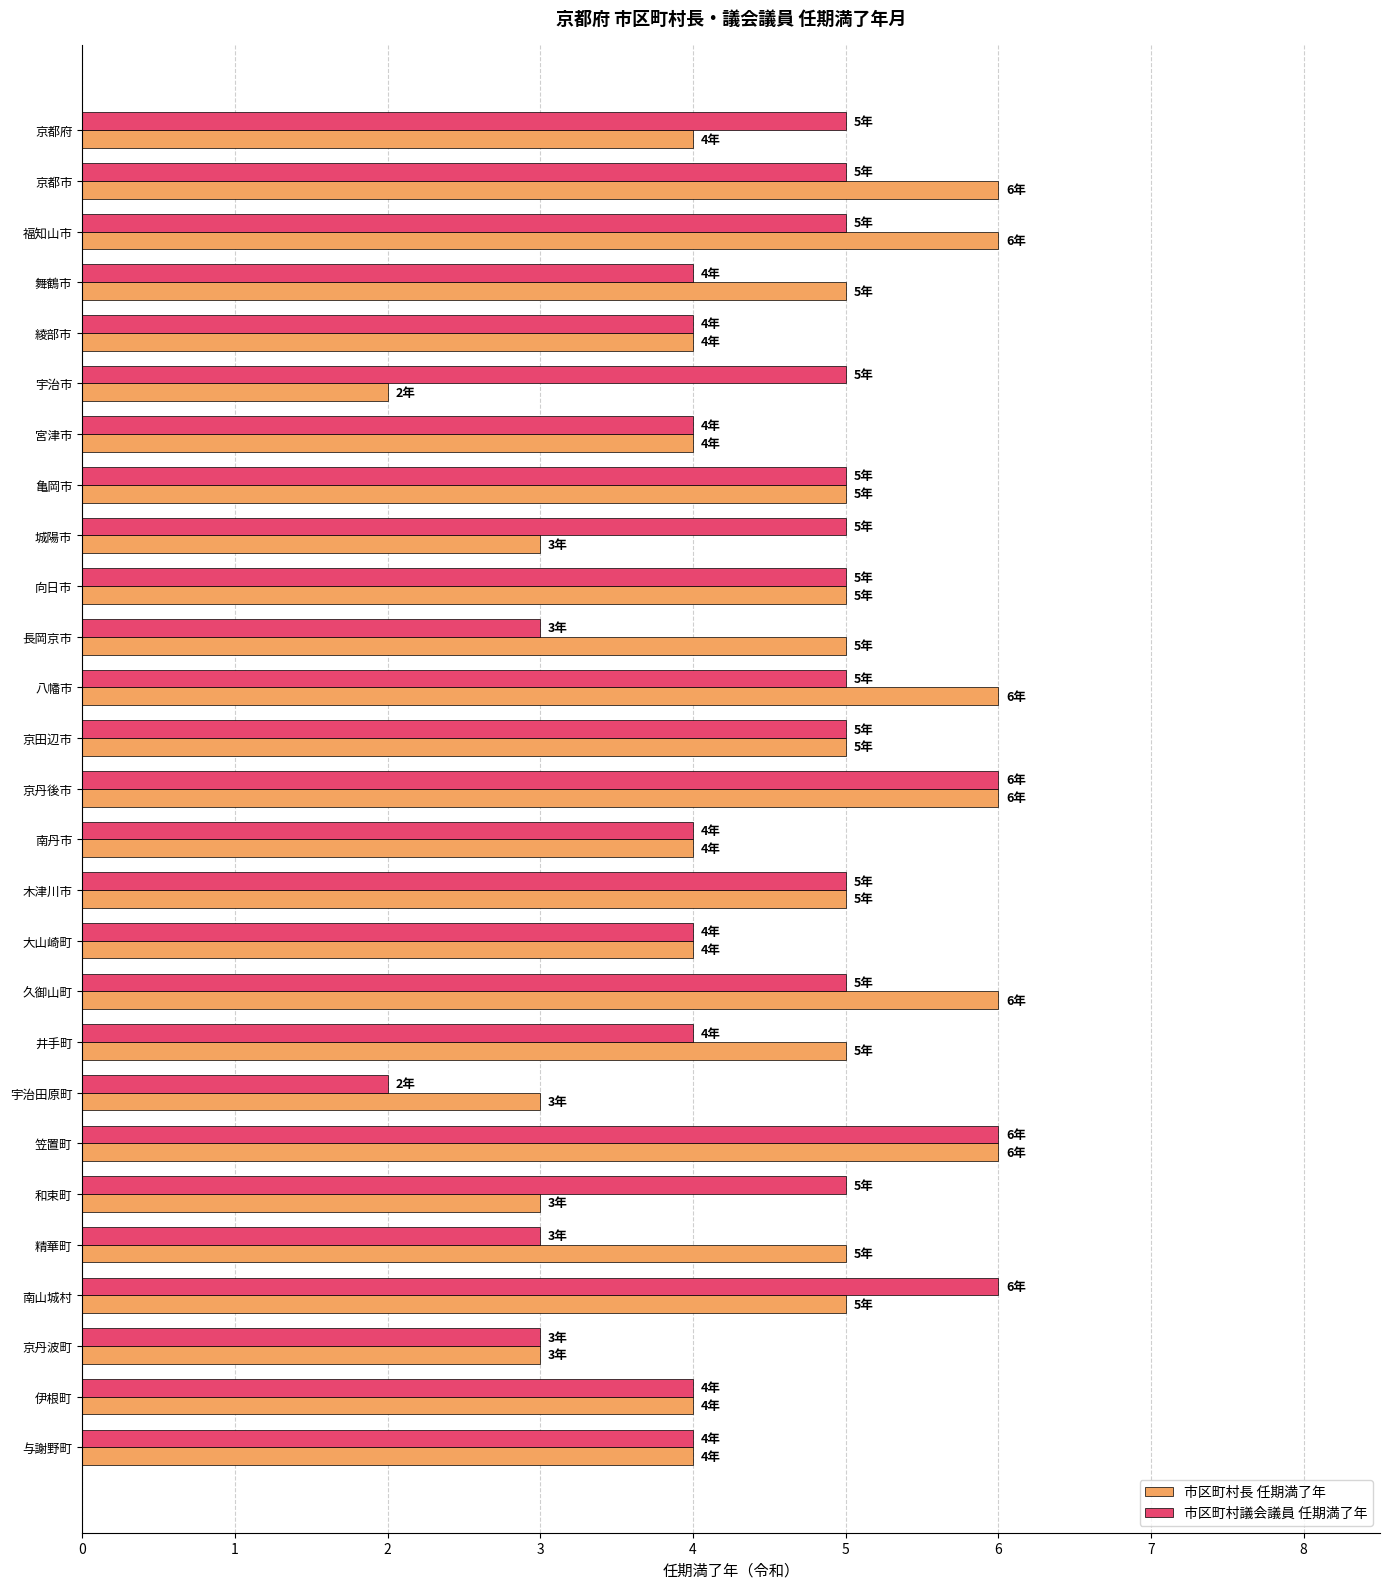

At how many categories does at least one series exceed 2?

27